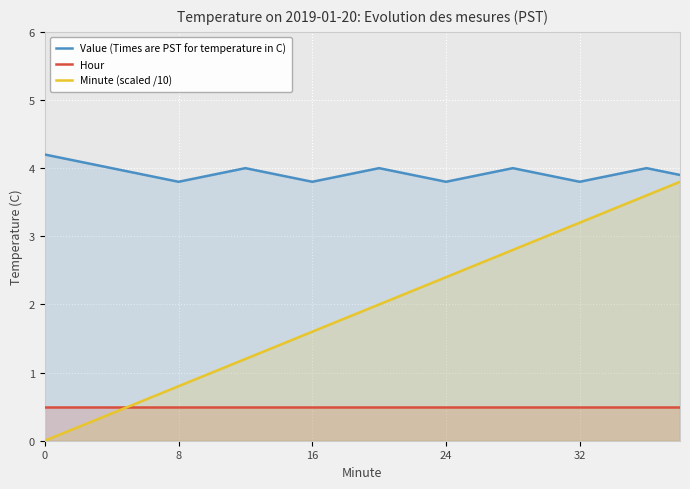

What is the spread (max minus min) of values at 15?

3.4